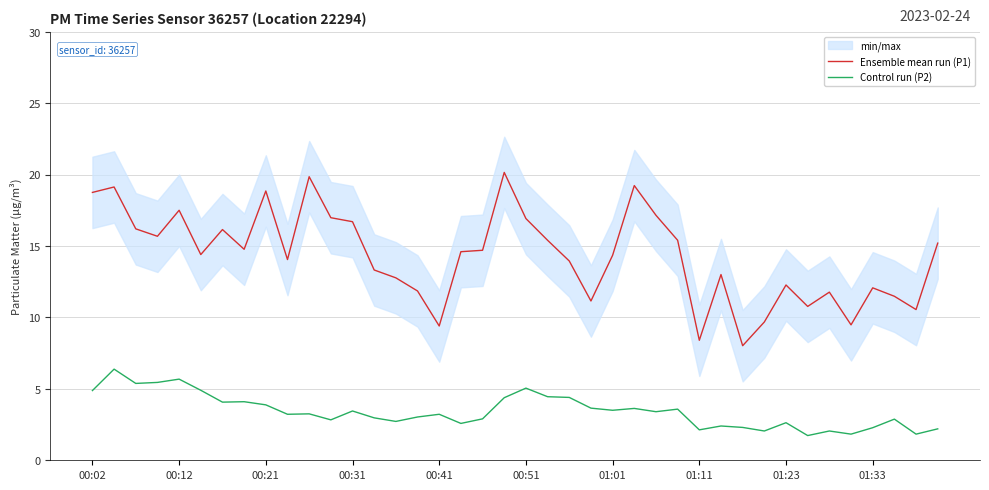

What is the value of the Ensemble mean run (P1) point at the 29th from the left?

8.4